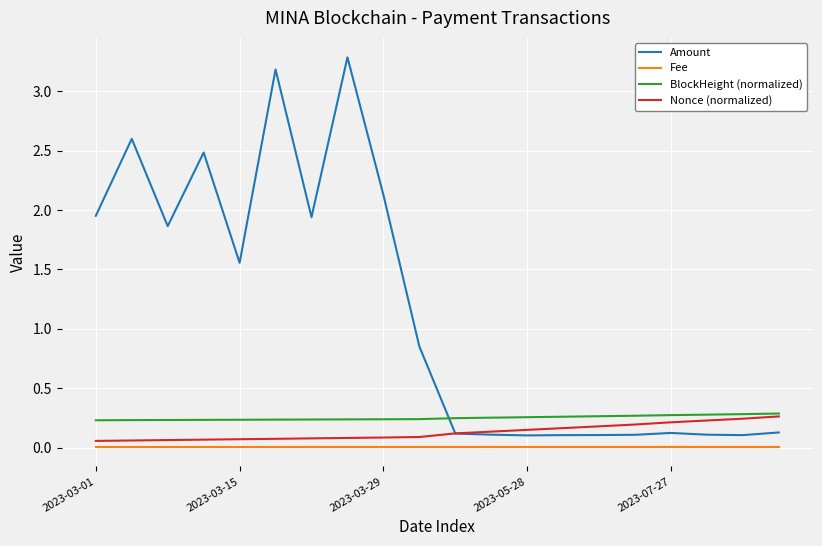

True or false: Nonce (normalized) and Fee intersect in this chart.

False